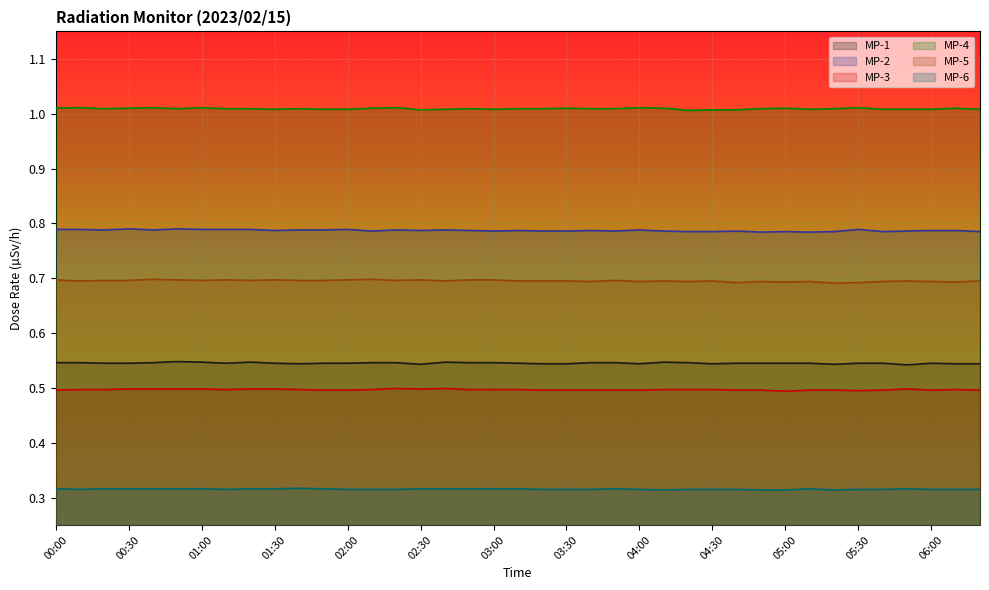

What is the maximum value shown in the chart?

1.0